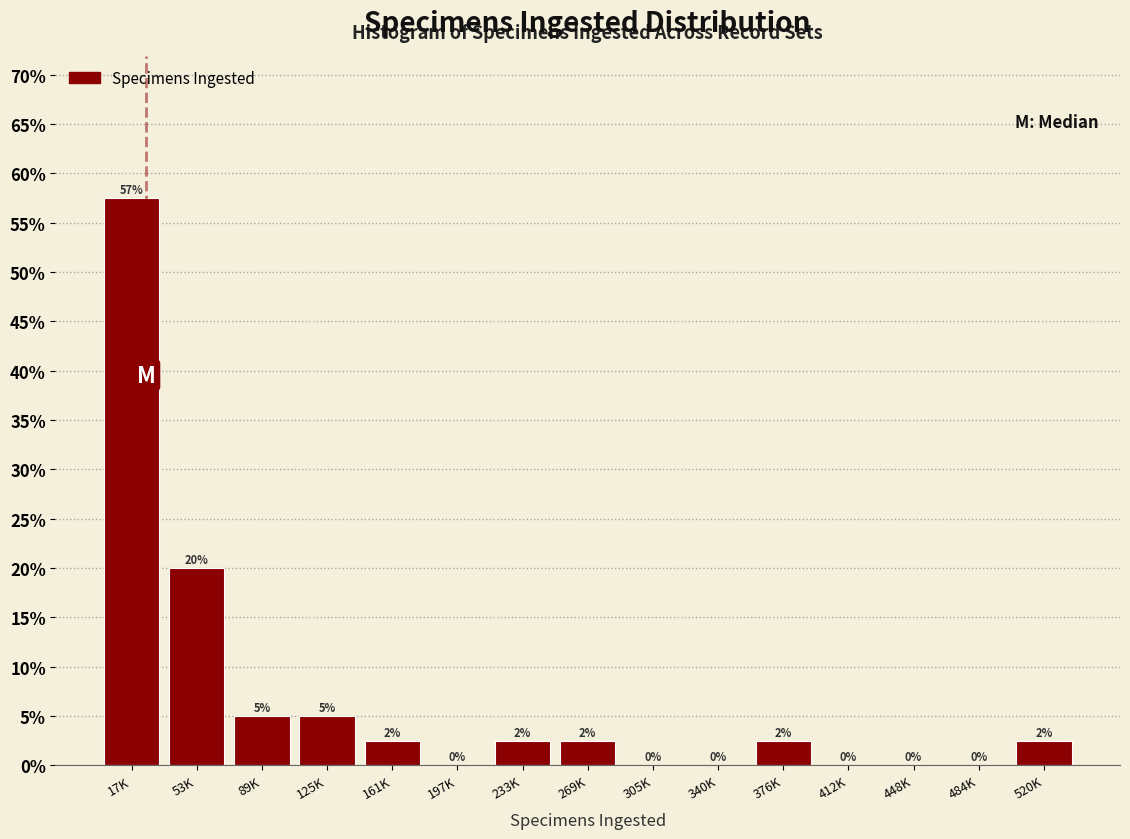

Which label corresponds to the largest value in the chart?

17K